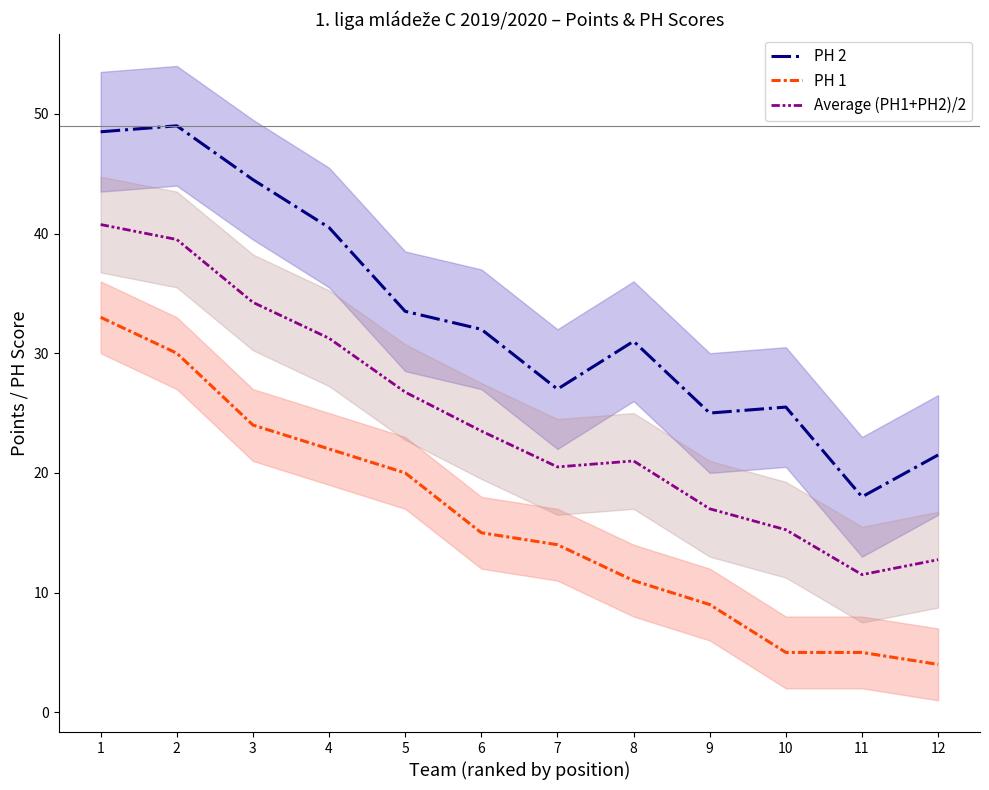

What are all the series names shown in the legend?

PH 2, PH 1, Average (PH1+PH2)/2